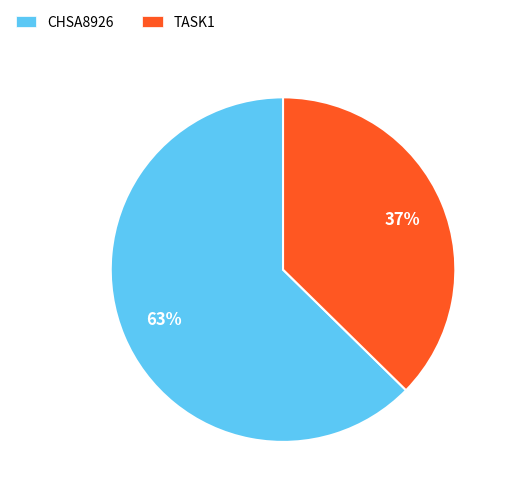

To the nearest percent, what is the combined percentage of TASK1 and CHSA8926?

100%